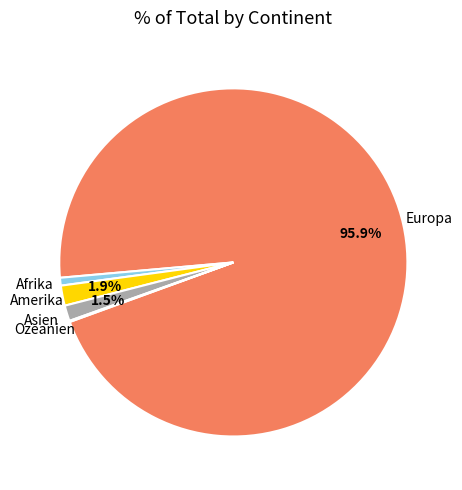

Which slice is the largest?

Europa